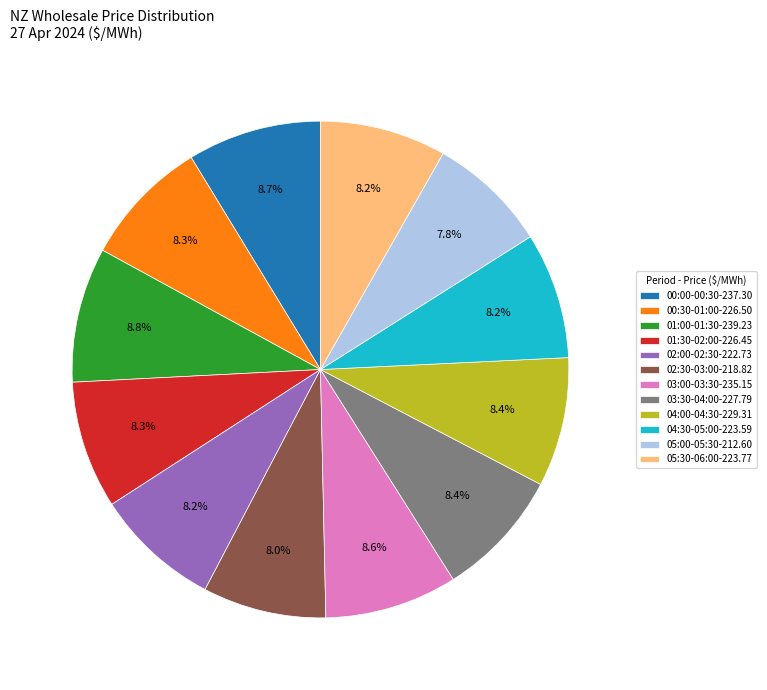

Is it true that 04:00-04:30 is 8% of the pie?

True